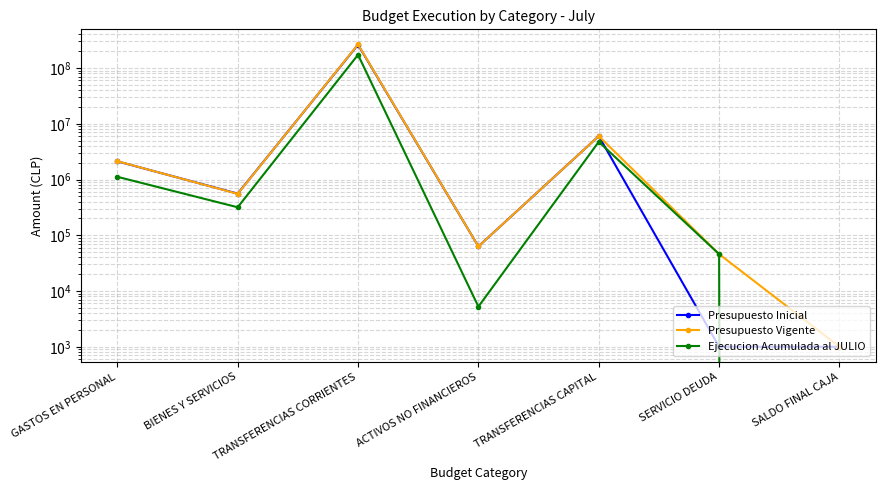

List the labels in order of Presupuesto Inicial value, smallest first.

SERVICIO DEUDA, SALDO FINAL CAJA, ACTIVOS NO FINANCIEROS, BIENES Y SERVICIOS, GASTOS EN PERSONAL, TRANSFERENCIAS CAPITAL, TRANSFERENCIAS CORRIENTES